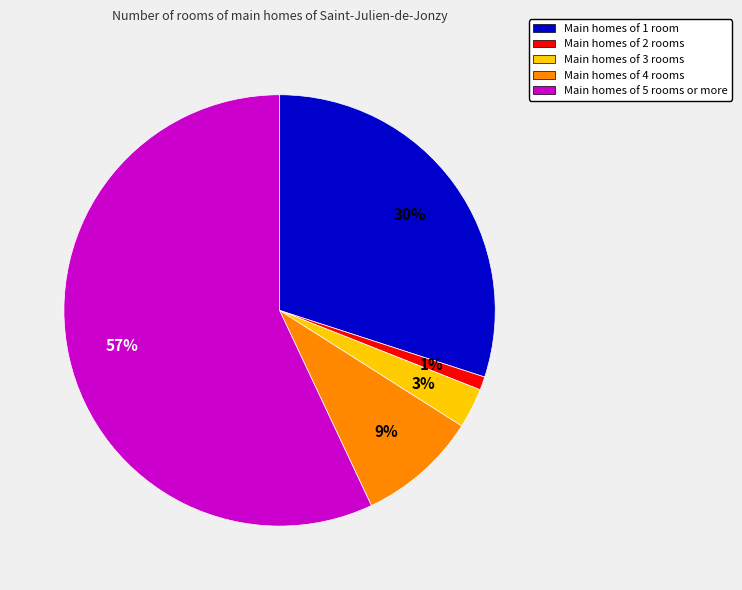

How many slices are in this pie chart?

5